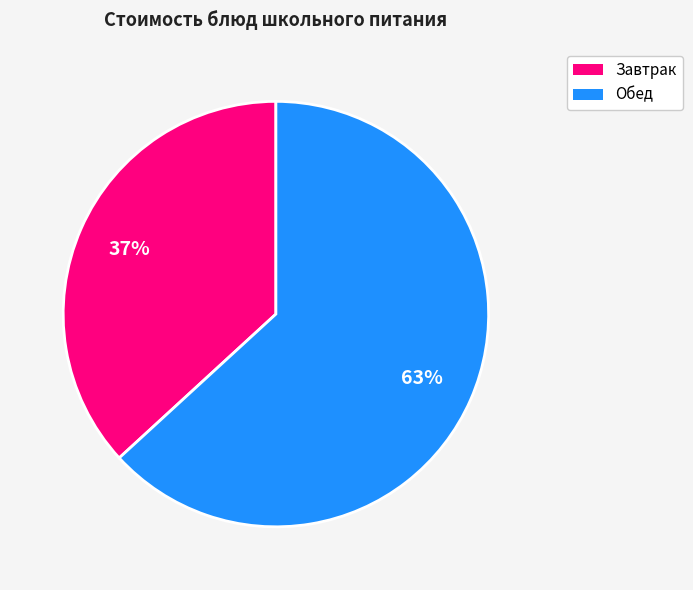

Is there a majority slice in this chart?

Yes